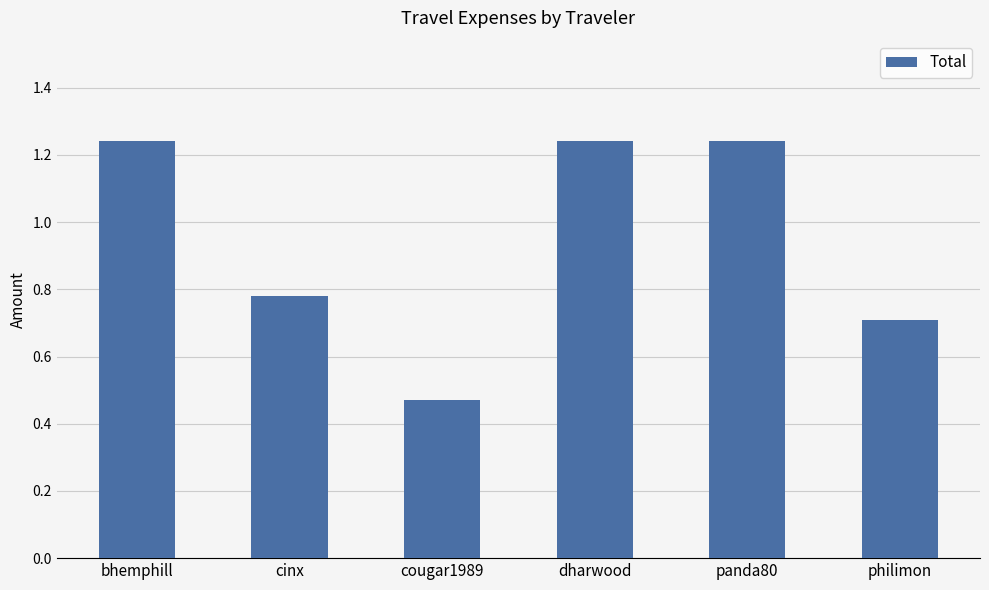

Count the number of data series in this chart.

1